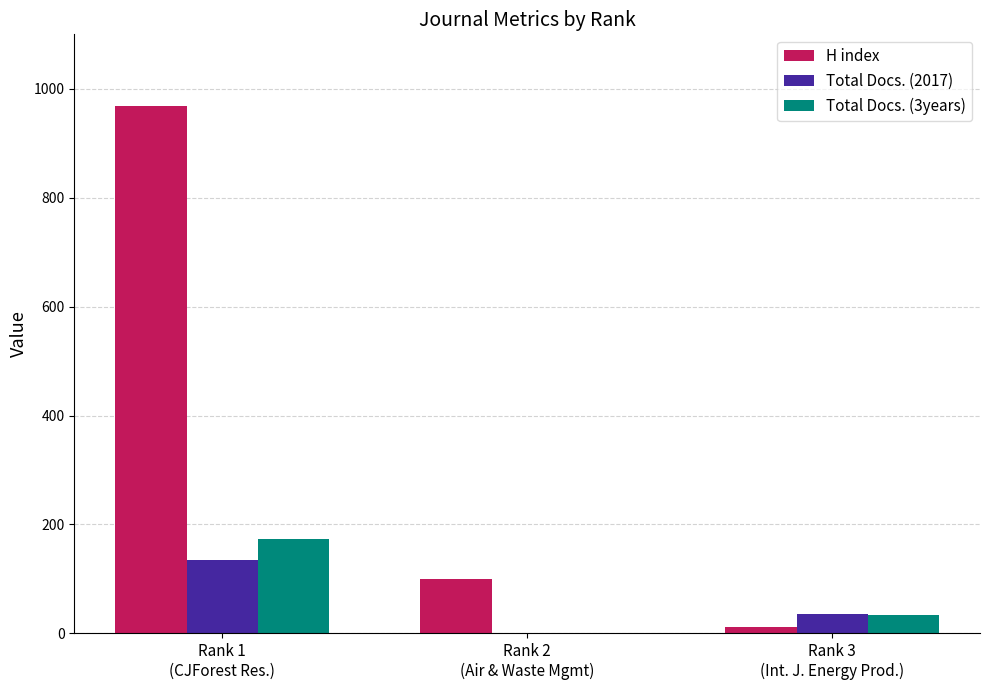

What is the maximum value for H index?

969